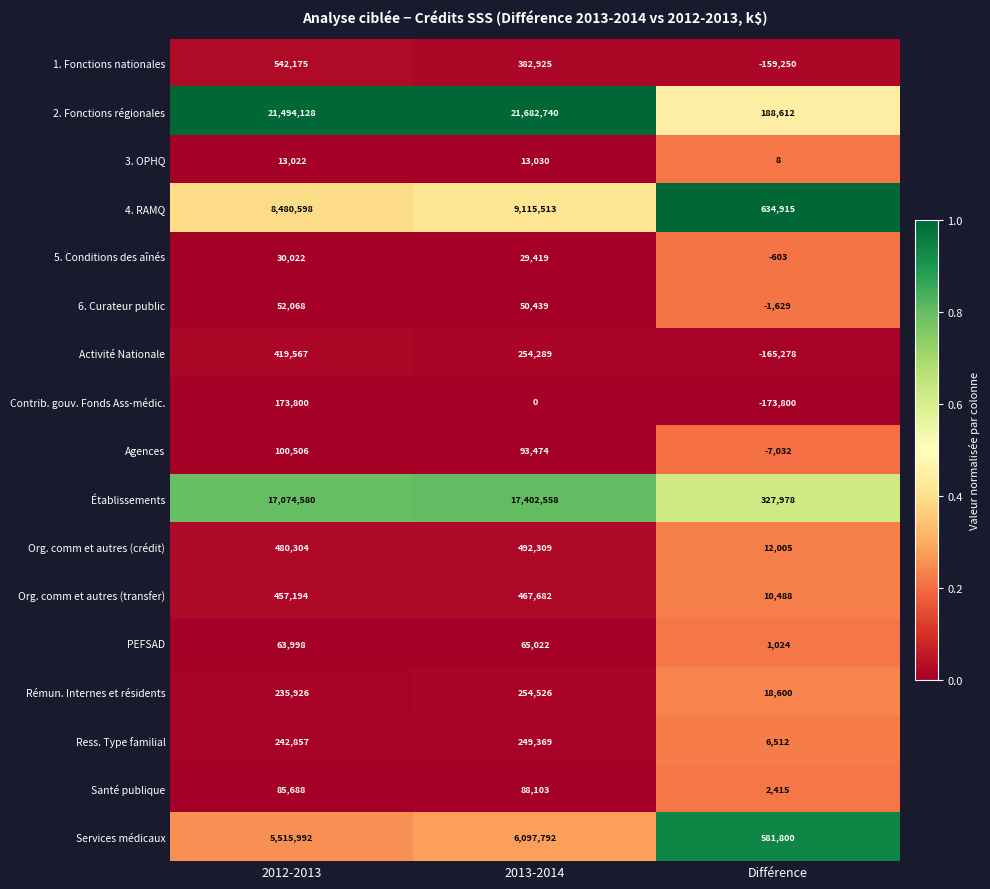

At which category does the chart reach its minimum across all series?

Différence